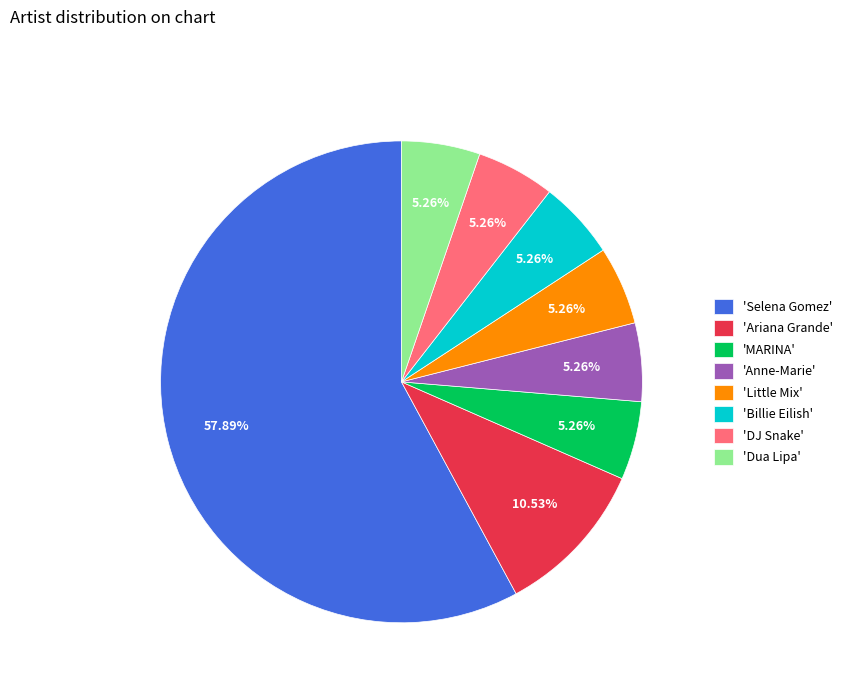

How many segments does this pie chart have?

8